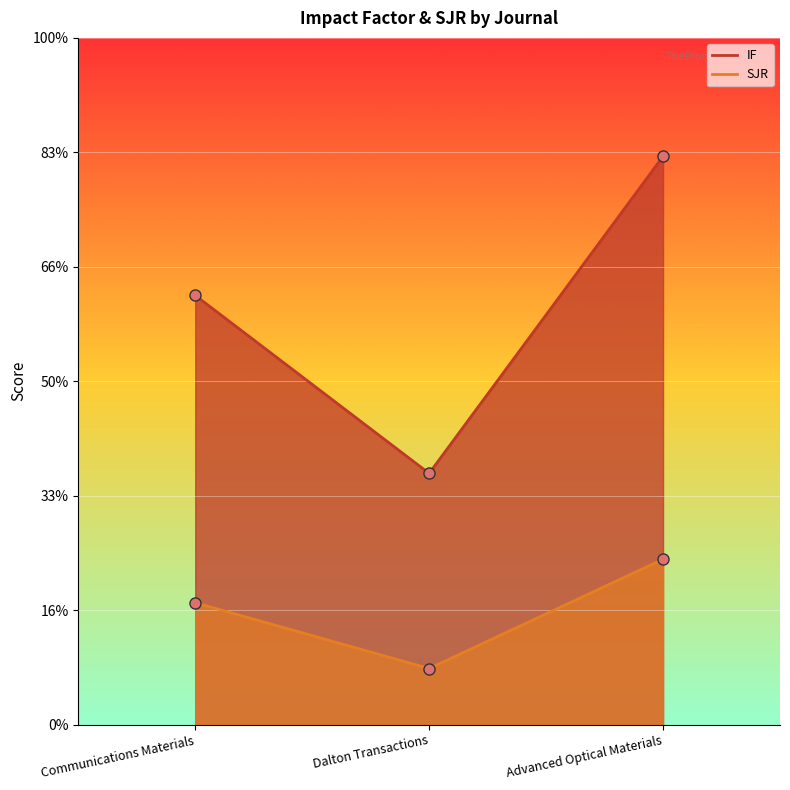

Does the chart display data point markers on the line(s)?

Yes